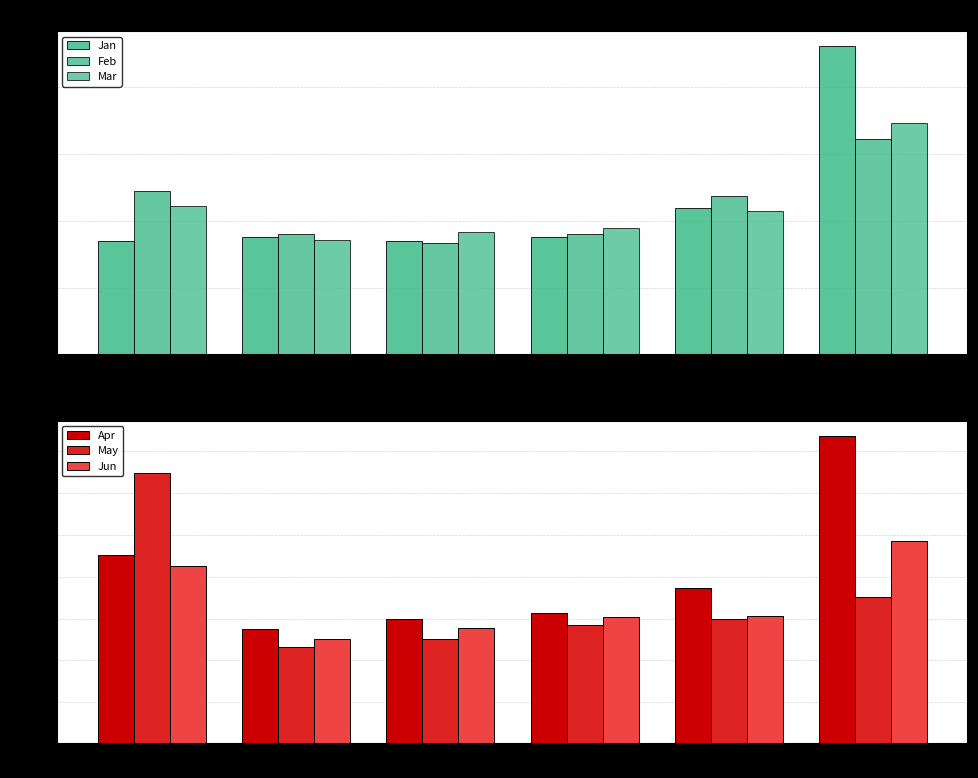

How many groups of bars are there?

6